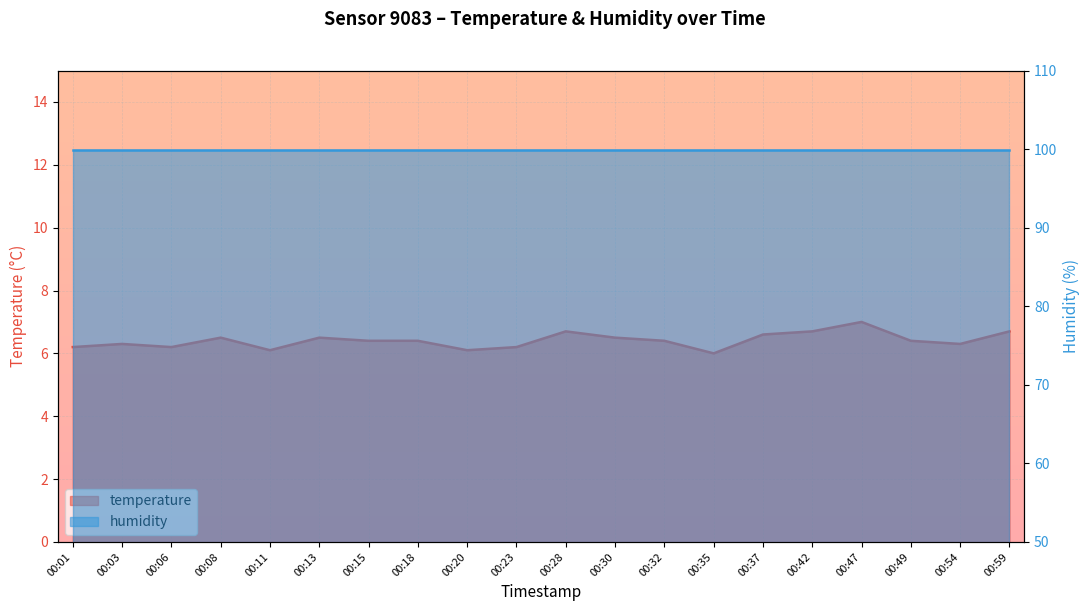

At which category does the data reach its first local peak?

00:03